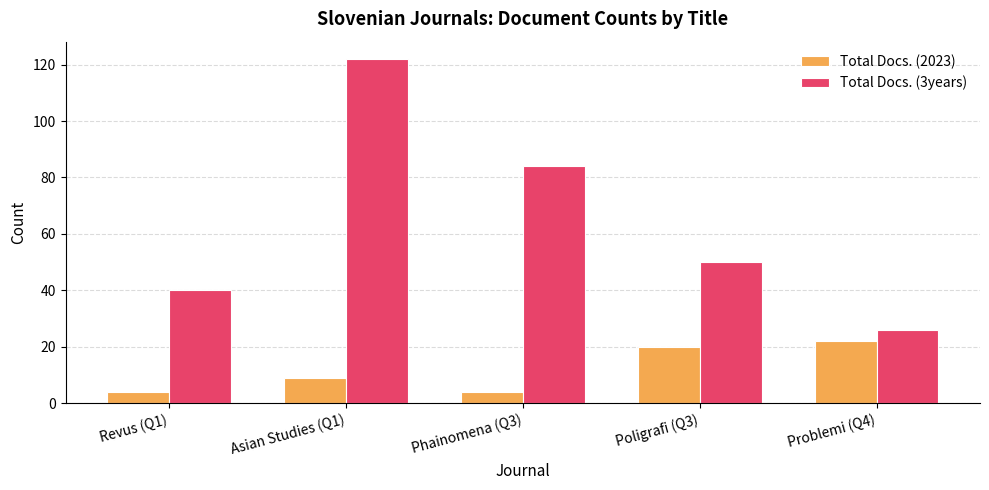

What are all the series names shown in the legend?

Total Docs. (2023), Total Docs. (3years)